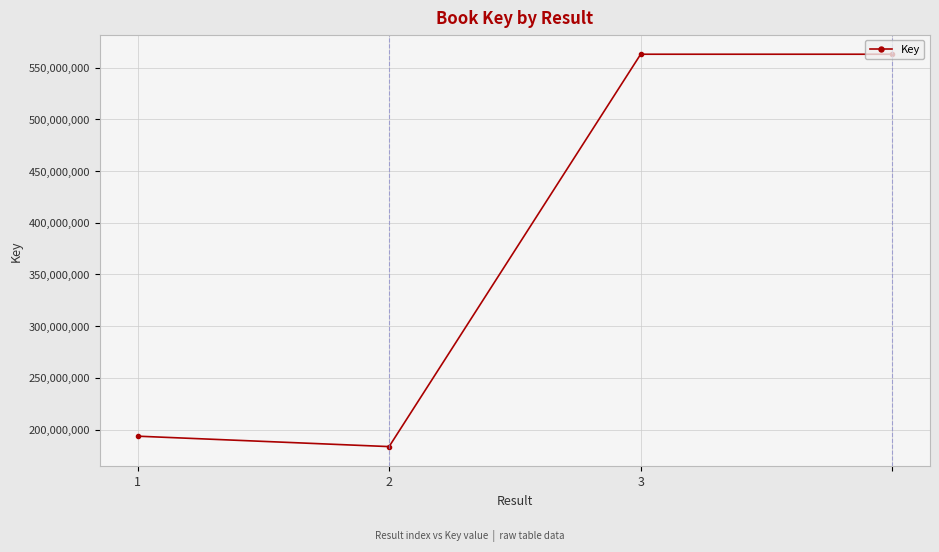

True or false: there are more than 1 points higher than both neighbors.

False